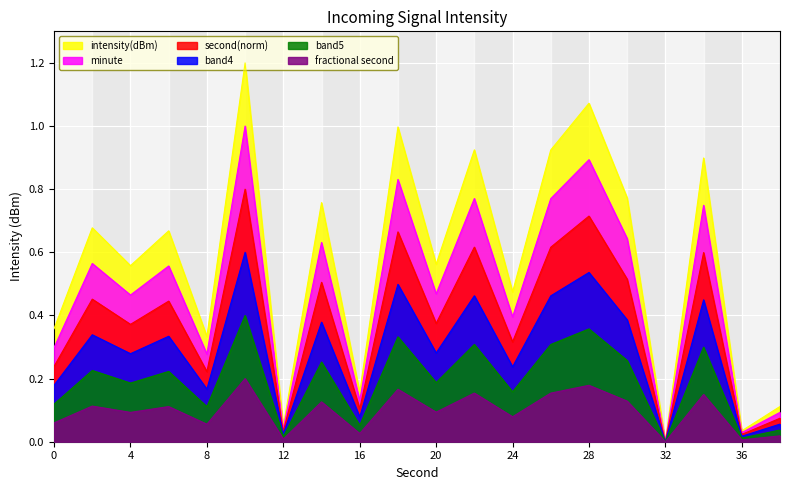

How many lines are shown in the chart?

6